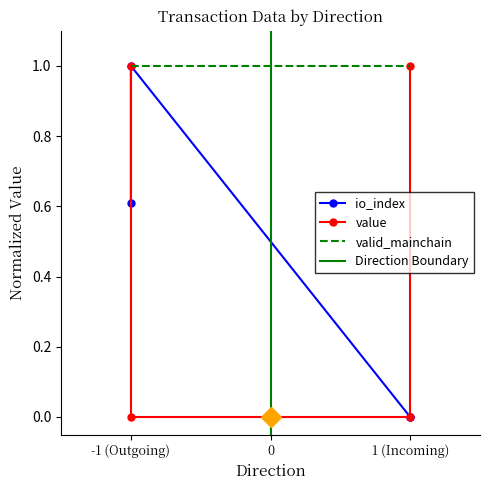

True or false: value has more than 2 points higher than both neighbors.

False